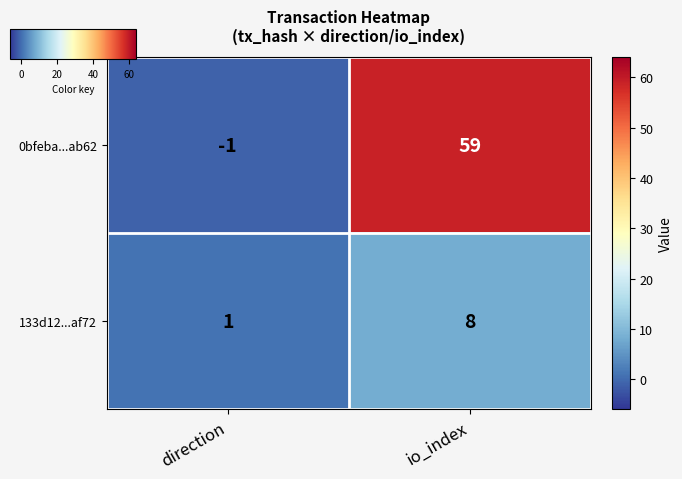

True or false: 0bfeba...ab62 has a value of 20 at io_index.

False